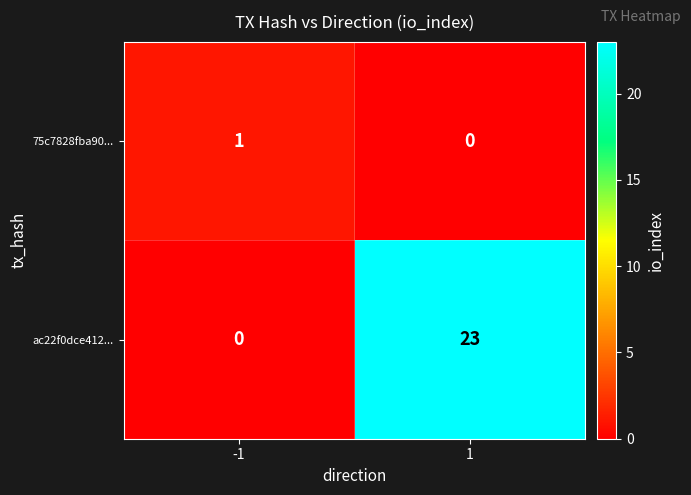

Which series has the widest spread of values?

ac22f0dce412...